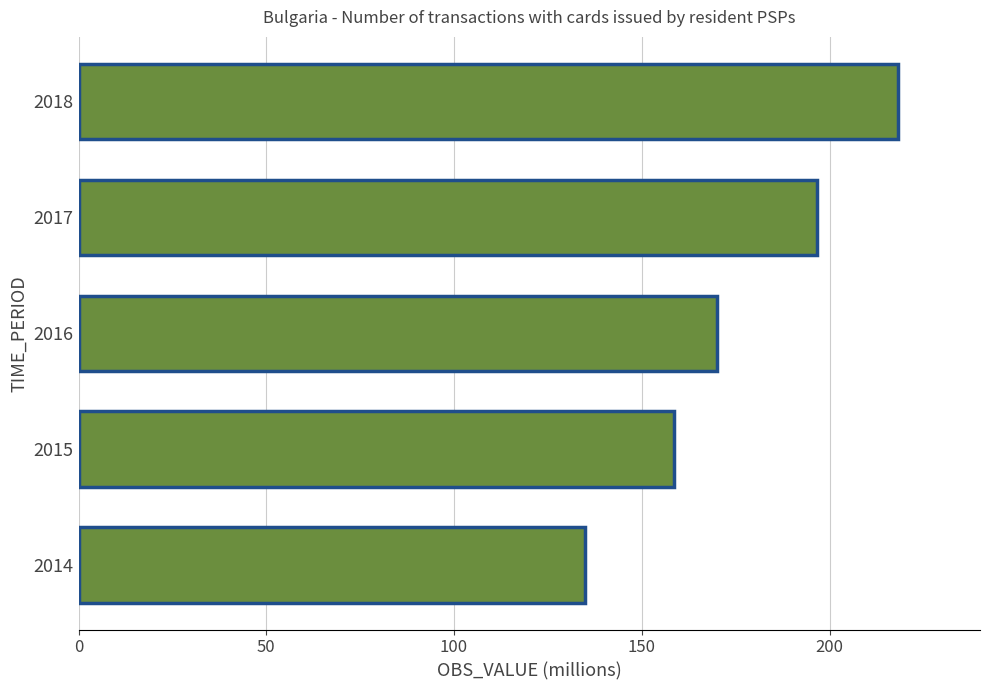

Does the chart contain any negative values?

No